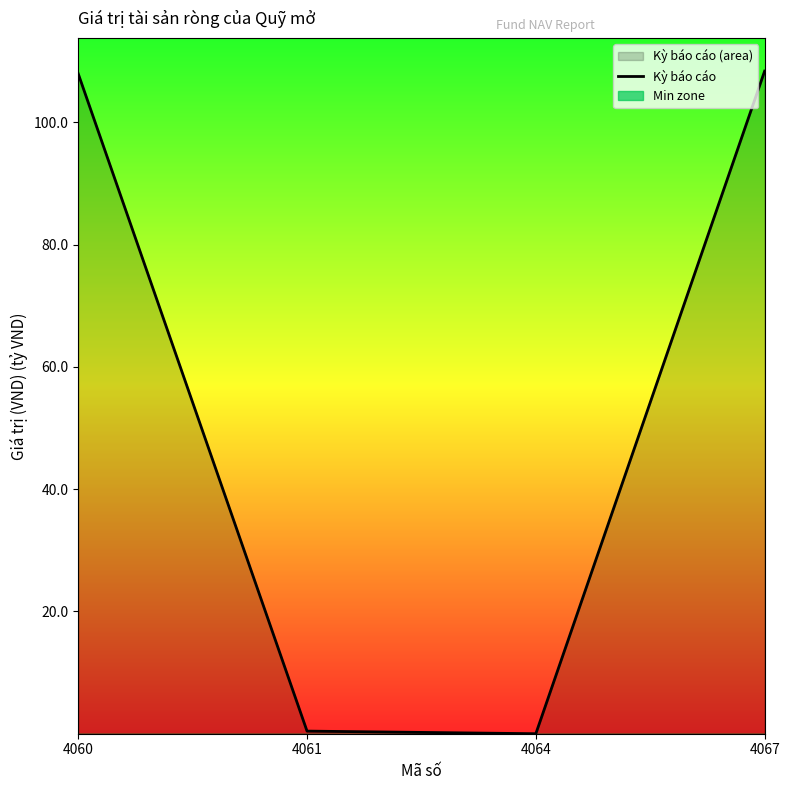

List the labels in order of value, largest first.

4067, 4060, 4061, 4064